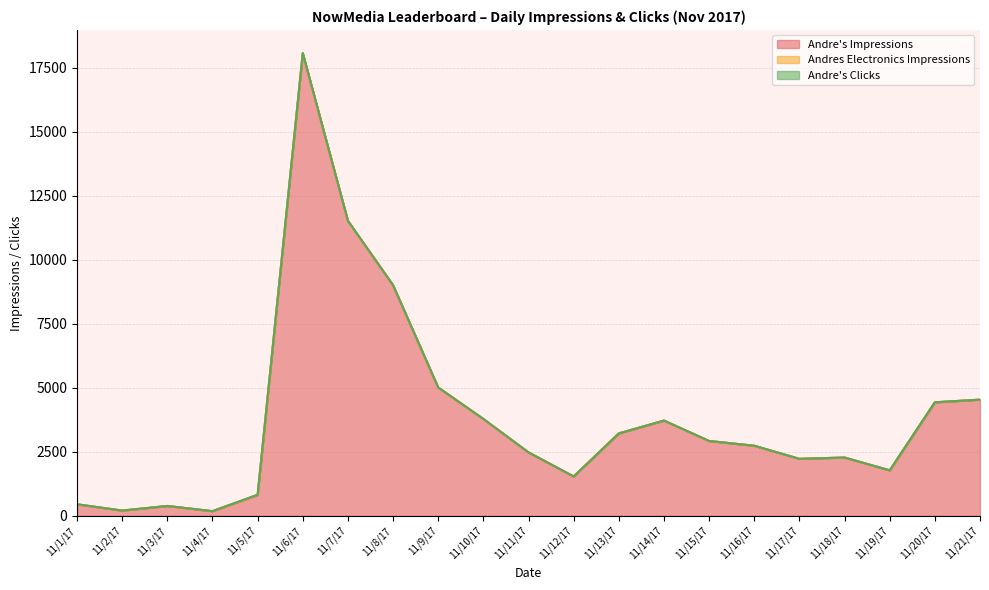

What is the difference between the maximum and second lowest values in the Andre's Clicks series?

7